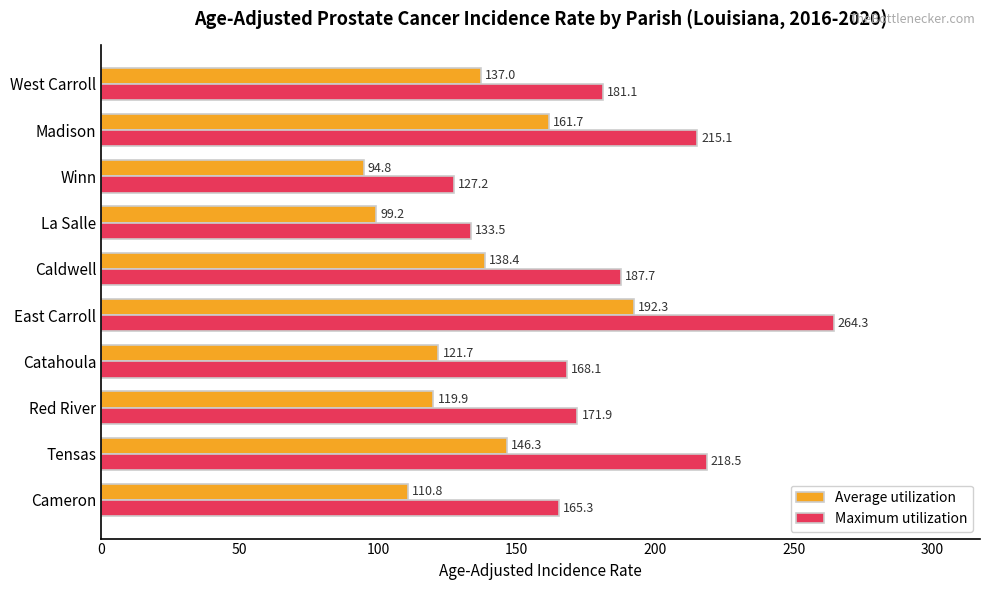

At which label is Average utilization closest to 143?

Tensas